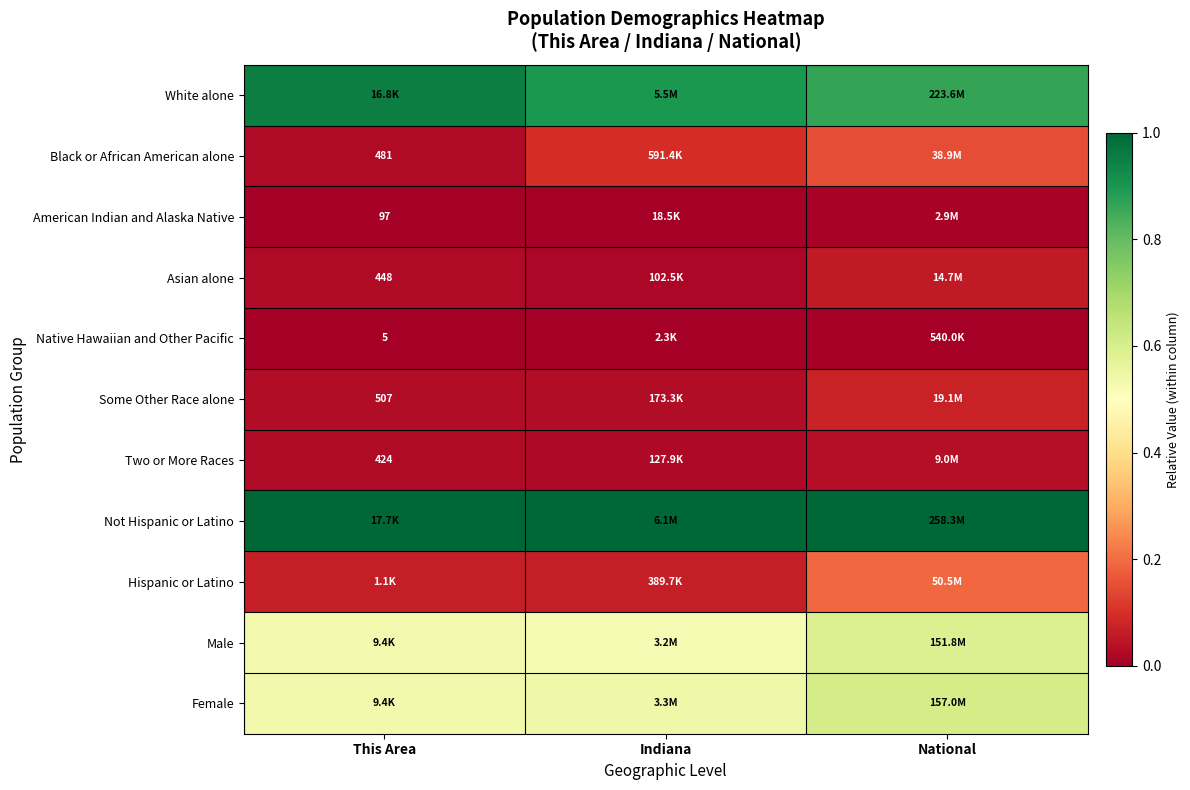

At which label does Black or African American alone reach its minimum?

This Area